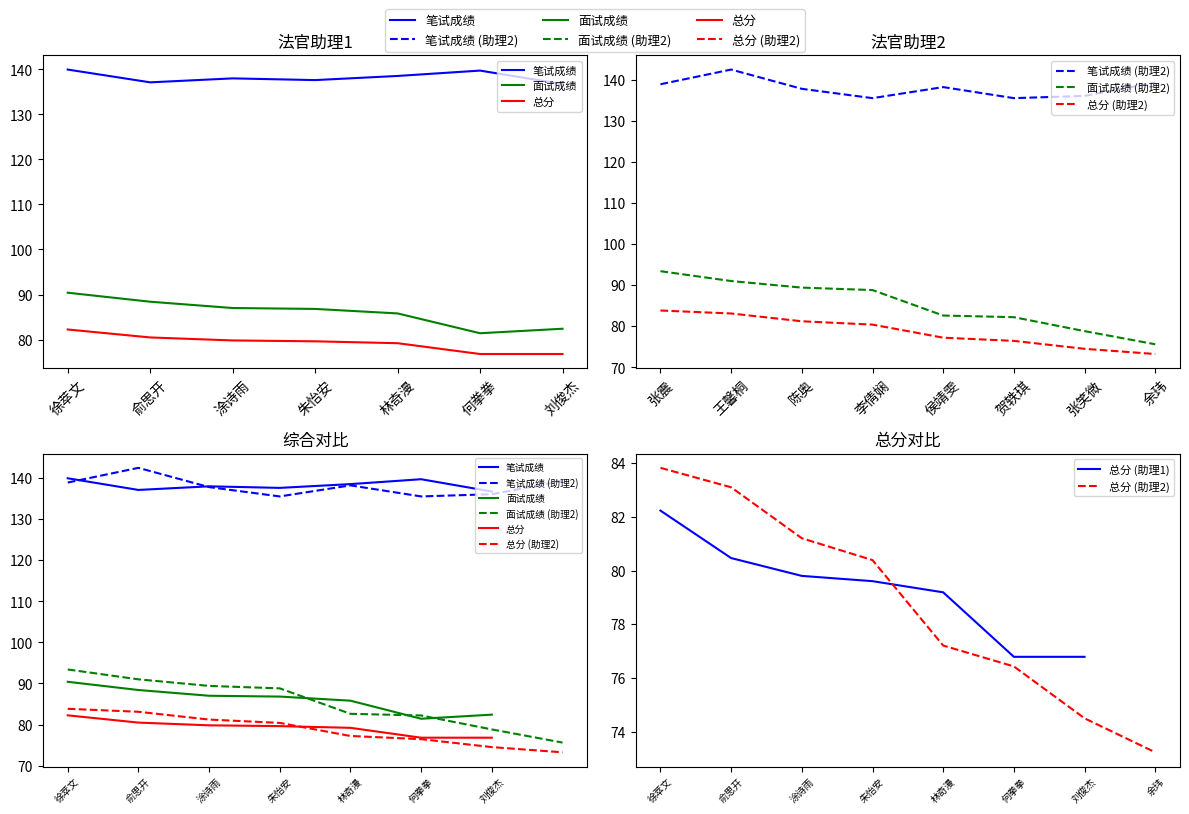

The 面试成绩 series shows 32.3 at 徐萃文. True or false?

False